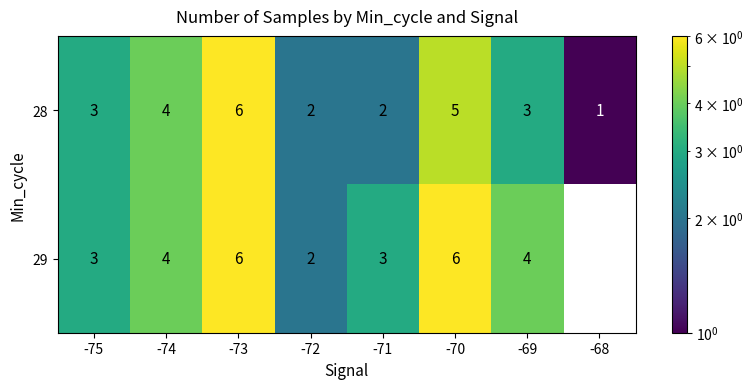

Count the number of categories in the chart.

8